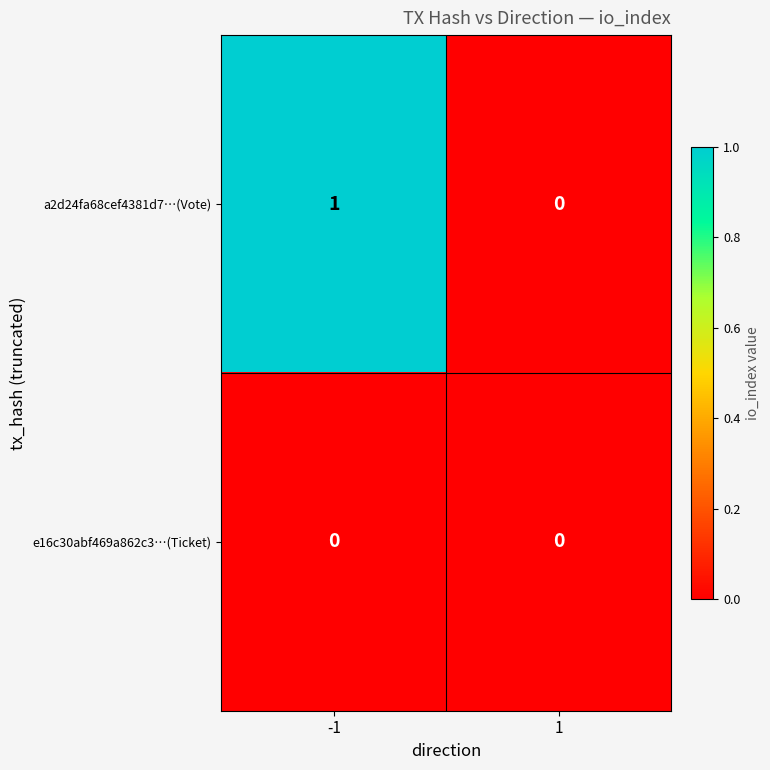

Which series has the largest total across all categories?

a2d24fa68cef4381d7…(Vote)